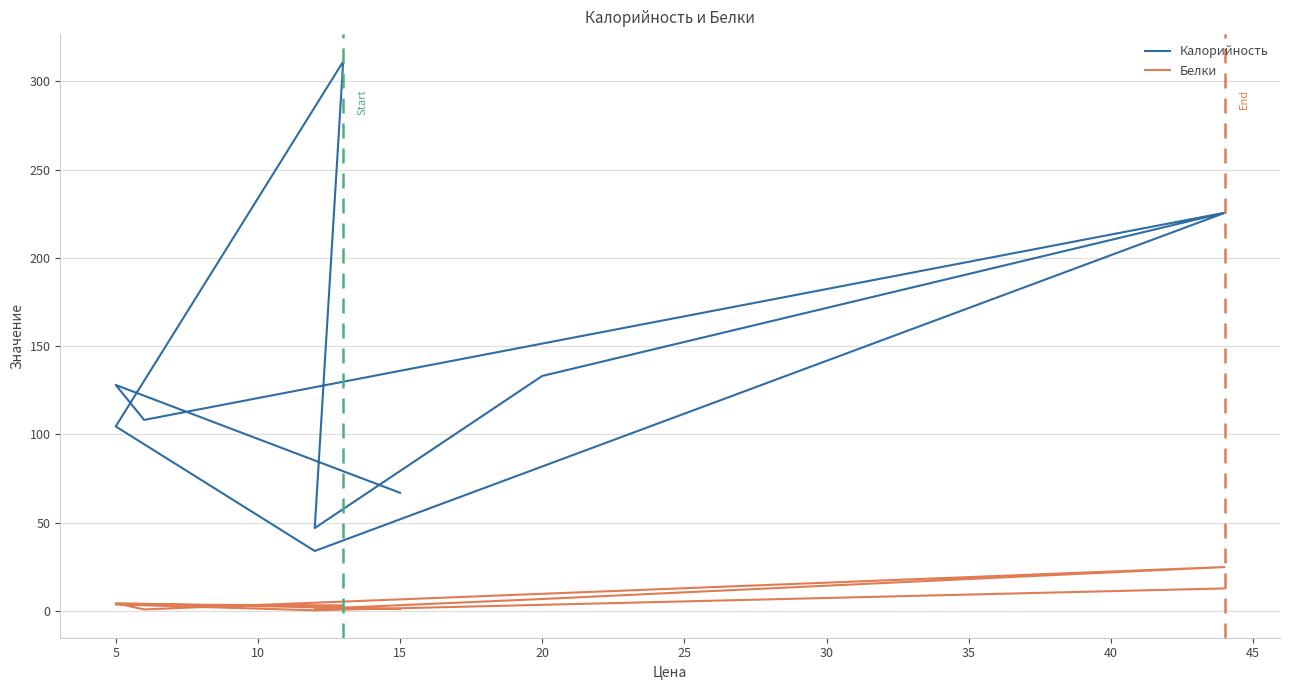

Does the chart have visible grid lines?

Yes